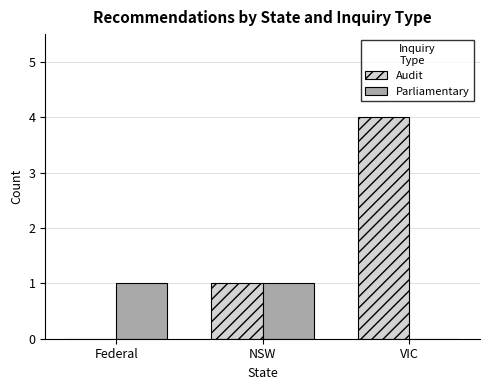

At which category is the sum across all series the highest?

VIC